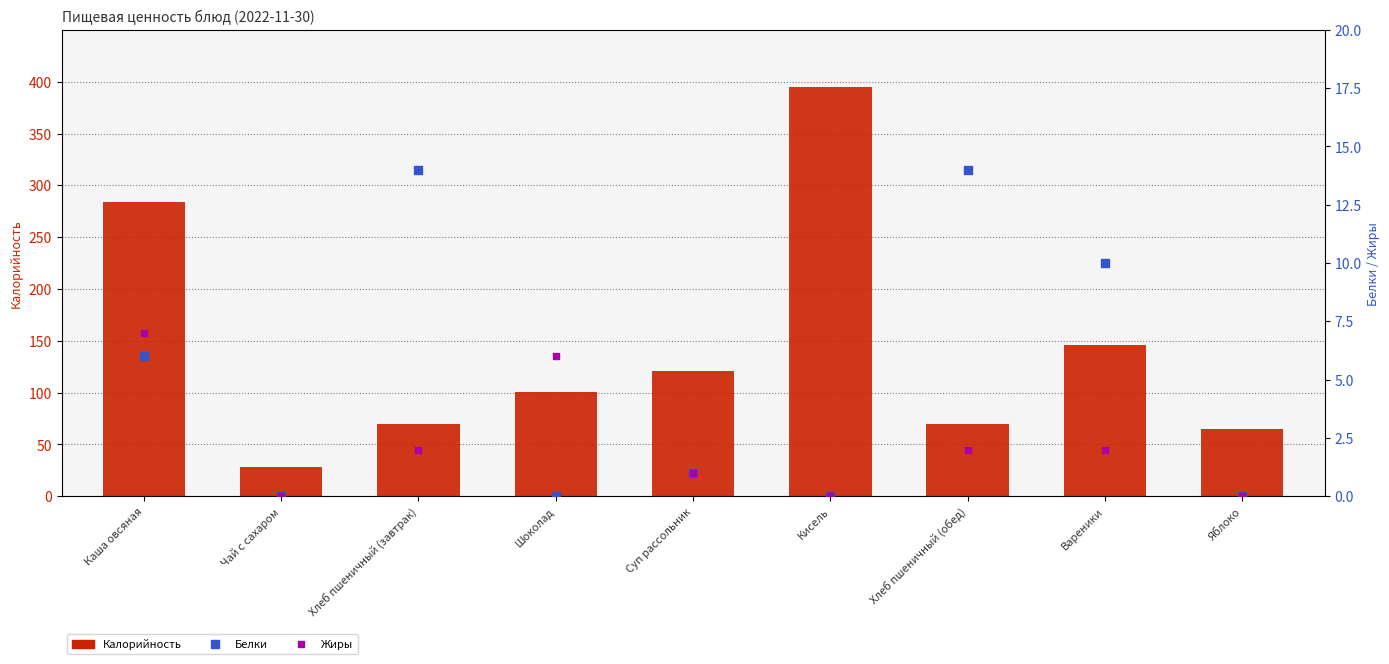

Which series reaches the maximum Y coordinate?

Калорийность